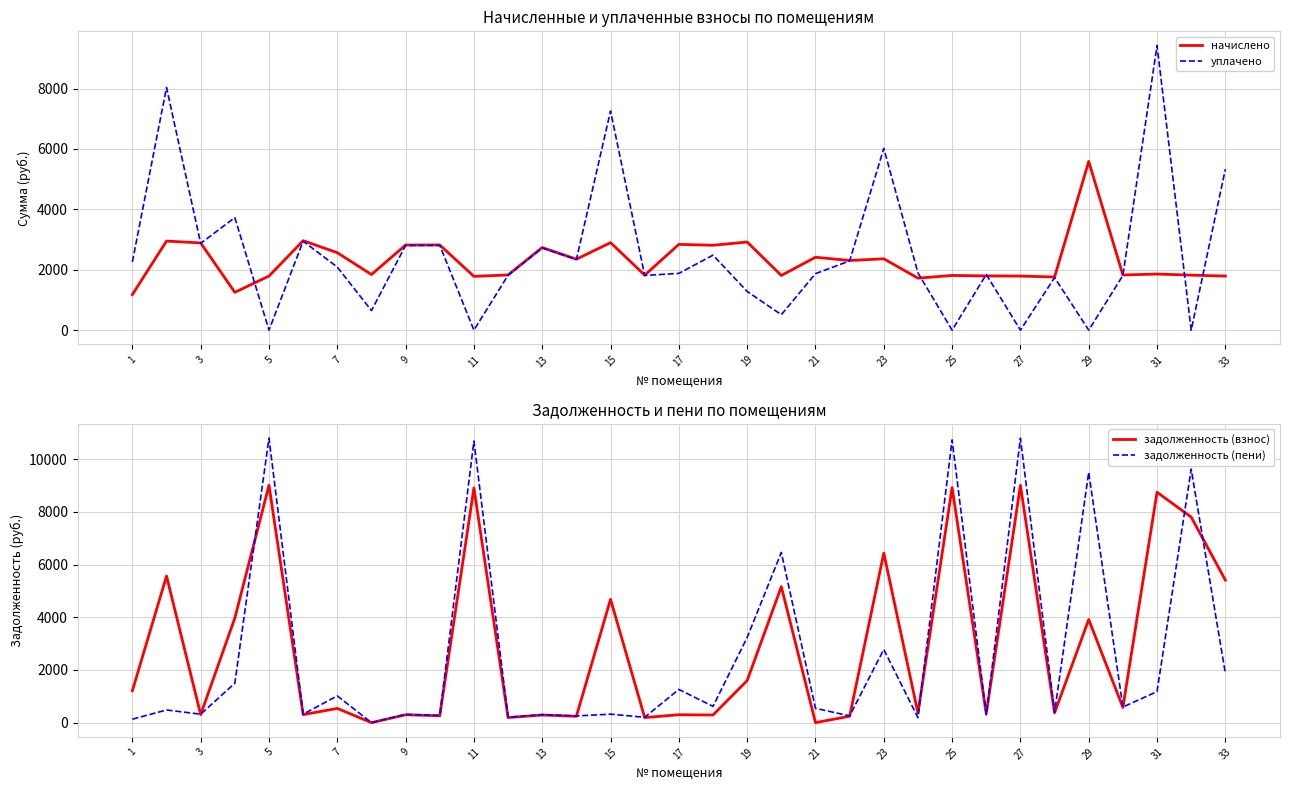

At which label is задолженность (взнос) closest to 4506?

15